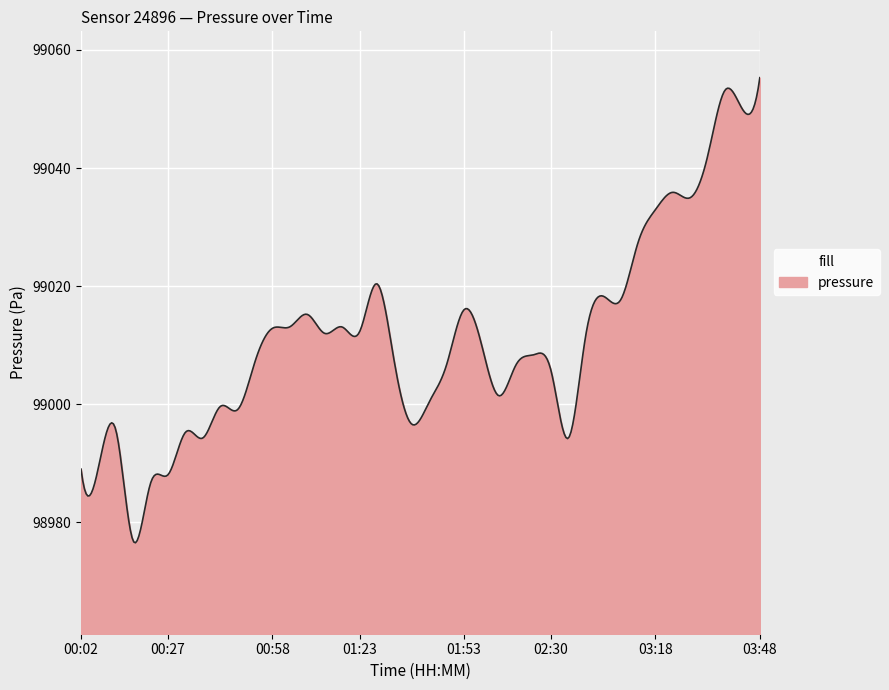

What is the difference between the maximum and minimum values?

78.8